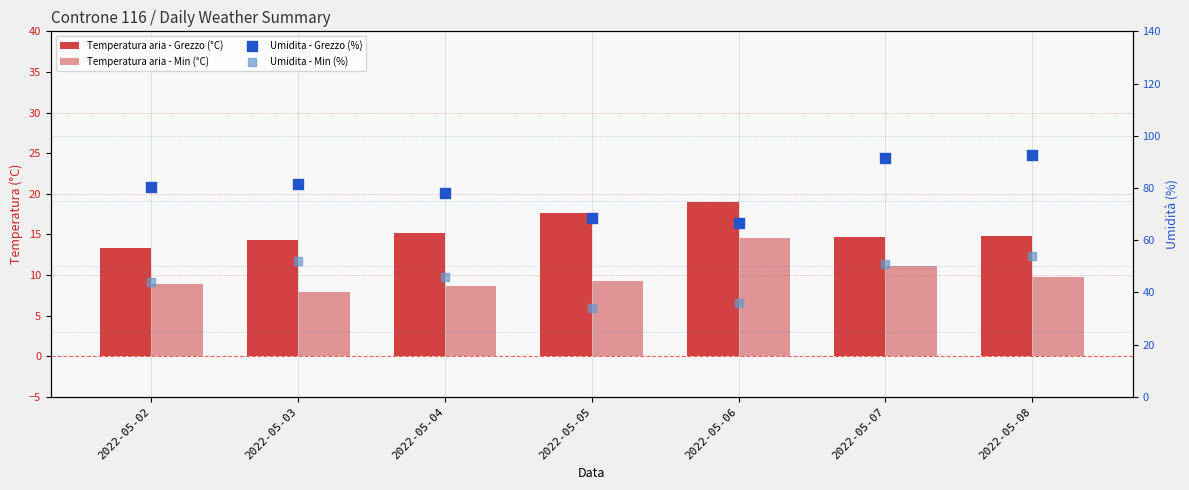

Which series contains the highest Y value?

Umidita - Grezzo (%)